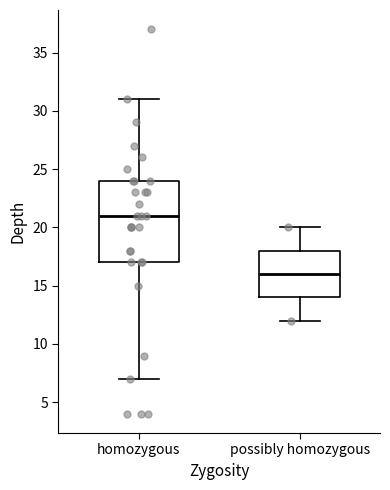

Reading left to right, transcribe this box plot: for each box, give where its median line is, the range the box spans, and where its two whiskers end, as read against the y-axis. The values are not printed on the chart, so give them approximately, as read against the axis.

homozygous: median 21, box 17 to 24, whiskers 7 to 31
possibly homozygous: median 16, box 14 to 18, whiskers 12 to 20